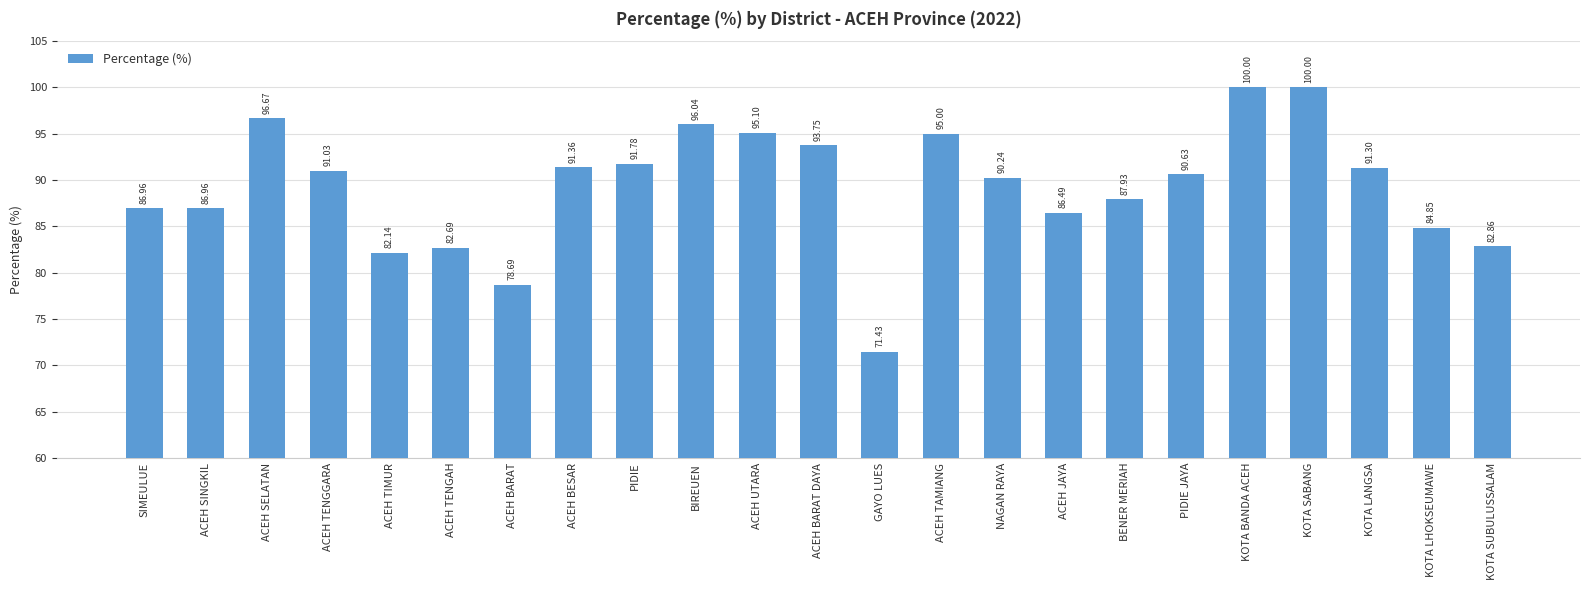

What position from the right is ACEH UTARA?

13